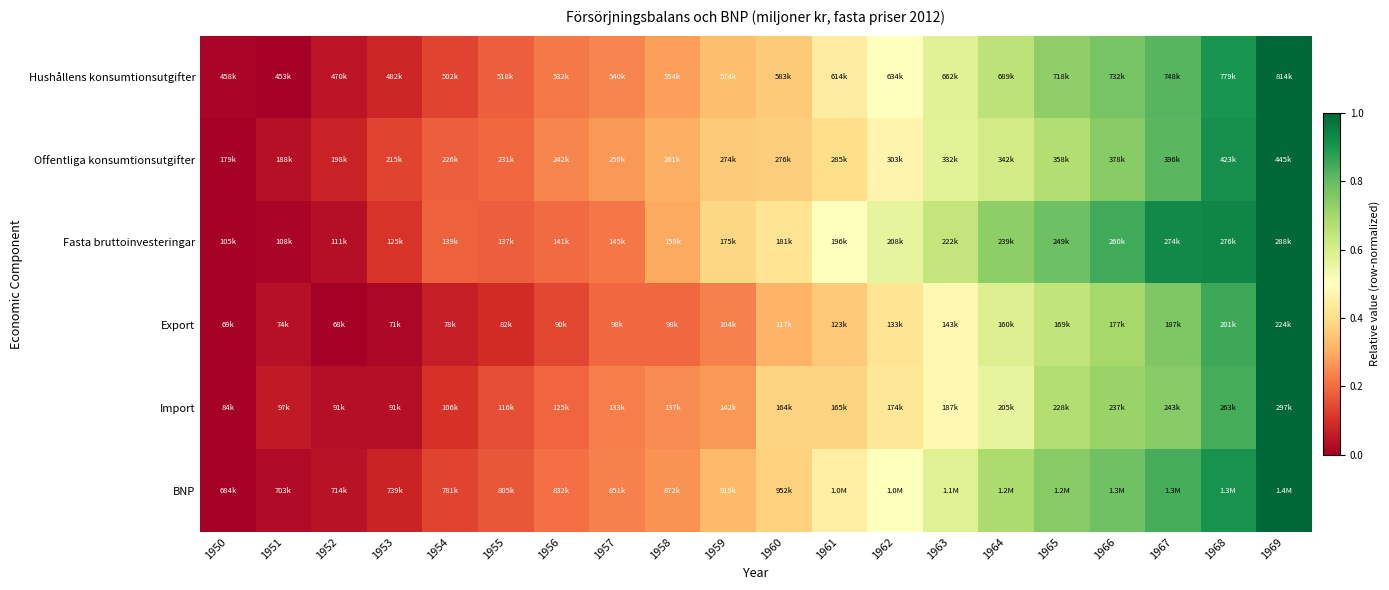

Reading left to right, list all the values displayed in this chart.

Hushållens konsumtionsutgifter: 1950=0.0	1951=0.0	1952=0.0	1953=0.1	1954=0.1	1955=0.2	1956=0.2	1957=0.2	1958=0.3	1959=0.3	1960=0.4	1961=0.4	1962=0.5	1963=0.6	1964=0.7	1965=0.7	1966=0.8	1967=0.8	1968=0.9	1969=1.0
Offentliga konsumtionsutgifter: 1950=0.0	1951=0.0	1952=0.1	1953=0.1	1954=0.2	1955=0.2	1956=0.2	1957=0.3	1958=0.3	1959=0.4	1960=0.4	1961=0.4	1962=0.5	1963=0.6	1964=0.6	1965=0.7	1966=0.7	1967=0.8	1968=0.9	1969=1.0
Fasta bruttoinvesteringar: 1950=0.0	1951=0.0	1952=0.0	1953=0.1	1954=0.2	1955=0.2	1956=0.2	1957=0.2	1958=0.3	1959=0.4	1960=0.4	1961=0.5	1962=0.6	1963=0.6	1964=0.7	1965=0.8	1966=0.9	1967=0.9	1968=0.9	1969=1.0
Export: 1950=0.0	1951=0.0	1952=0.0	1953=0.0	1954=0.1	1955=0.1	1956=0.1	1957=0.2	1958=0.2	1959=0.2	1960=0.3	1961=0.4	1962=0.4	1963=0.5	1964=0.6	1965=0.6	1966=0.7	1967=0.8	1968=0.9	1969=1.0
Import: 1950=0.0	1951=0.1	1952=0.0	1953=0.0	1954=0.1	1955=0.2	1956=0.2	1957=0.2	1958=0.2	1959=0.3	1960=0.4	1961=0.4	1962=0.4	1963=0.5	1964=0.6	1965=0.7	1966=0.7	1967=0.7	1968=0.8	1969=1.0
BNP: 1950=0.0	1951=0.0	1952=0.0	1953=0.1	1954=0.1	1955=0.2	1956=0.2	1957=0.2	1958=0.3	1959=0.3	1960=0.4	1961=0.4	1962=0.5	1963=0.6	1964=0.7	1965=0.7	1966=0.8	1967=0.8	1968=0.9	1969=1.0